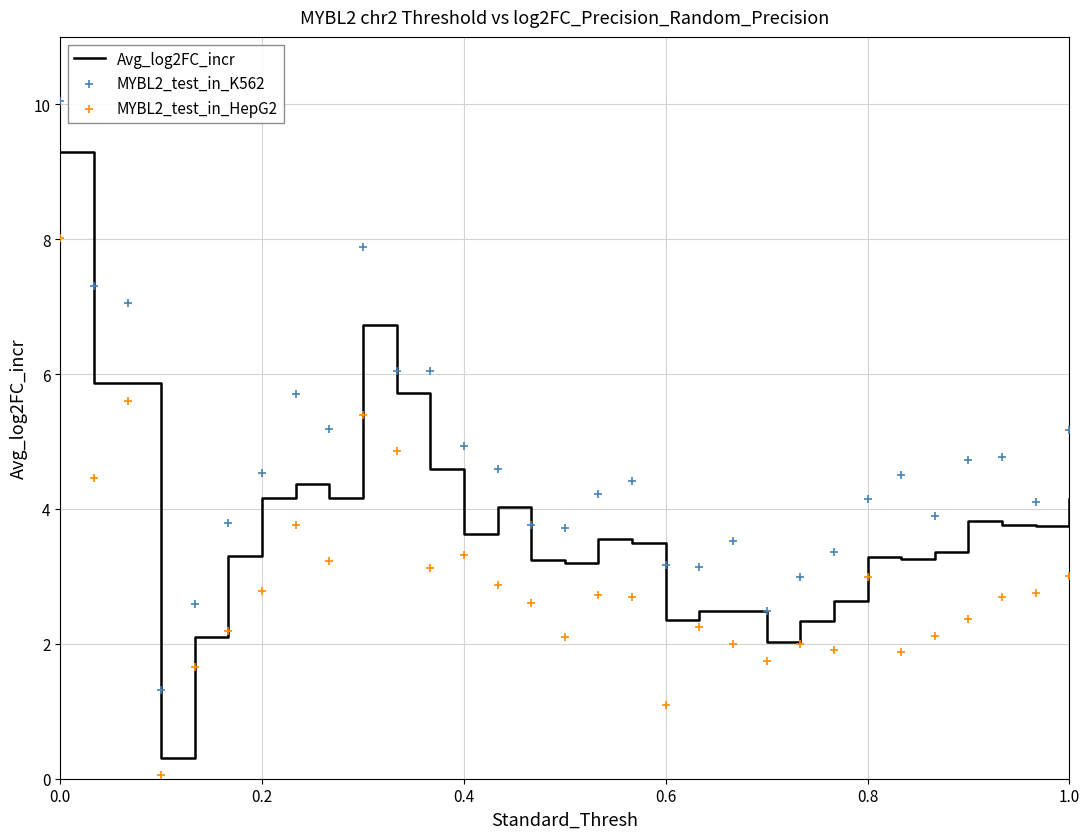

Which series contains the lowest Y value?

MYBL2_test_in_HepG2